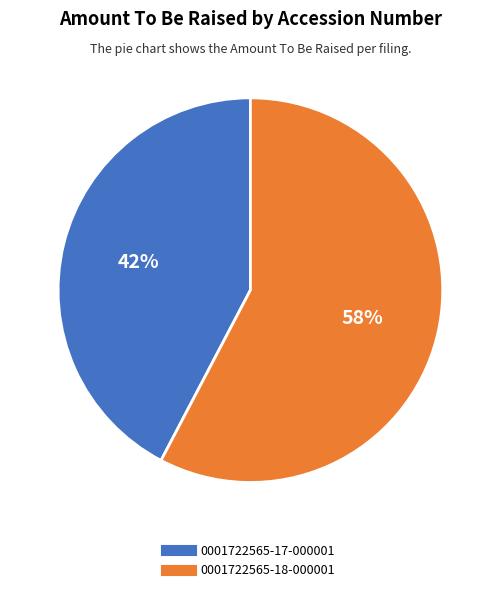

To the nearest percent, what percentage of the pie is 0001722565-17-000001?

42%